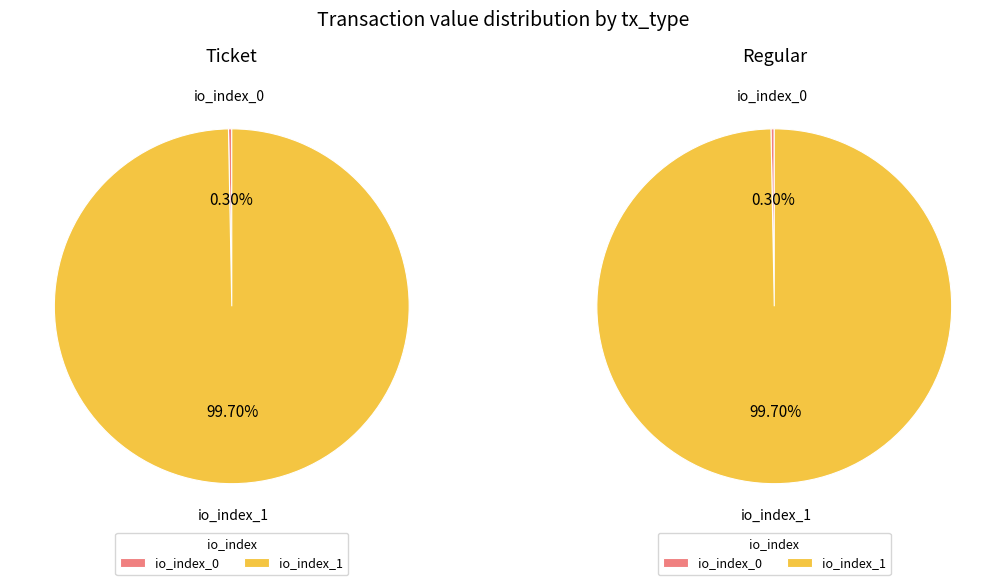

To the nearest percent, what is the combined percentage of io_index 0 and io_index 1?

100%